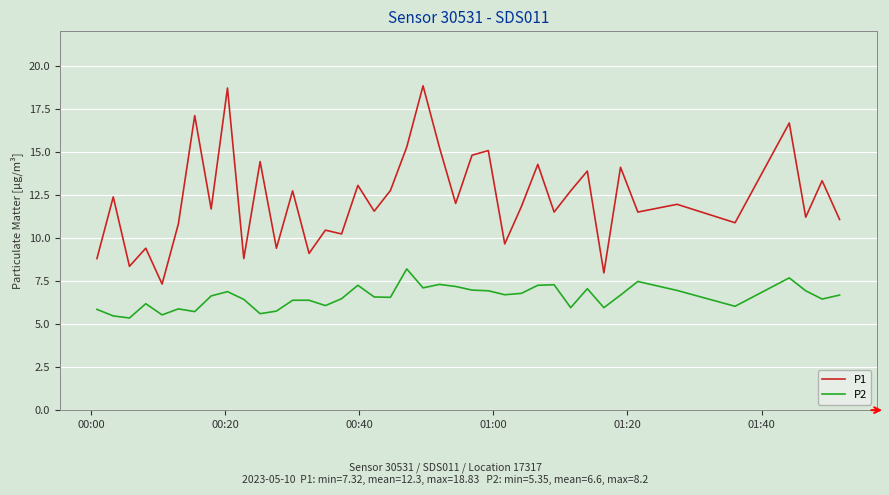

Which series has the largest range (max minus min)?

P1